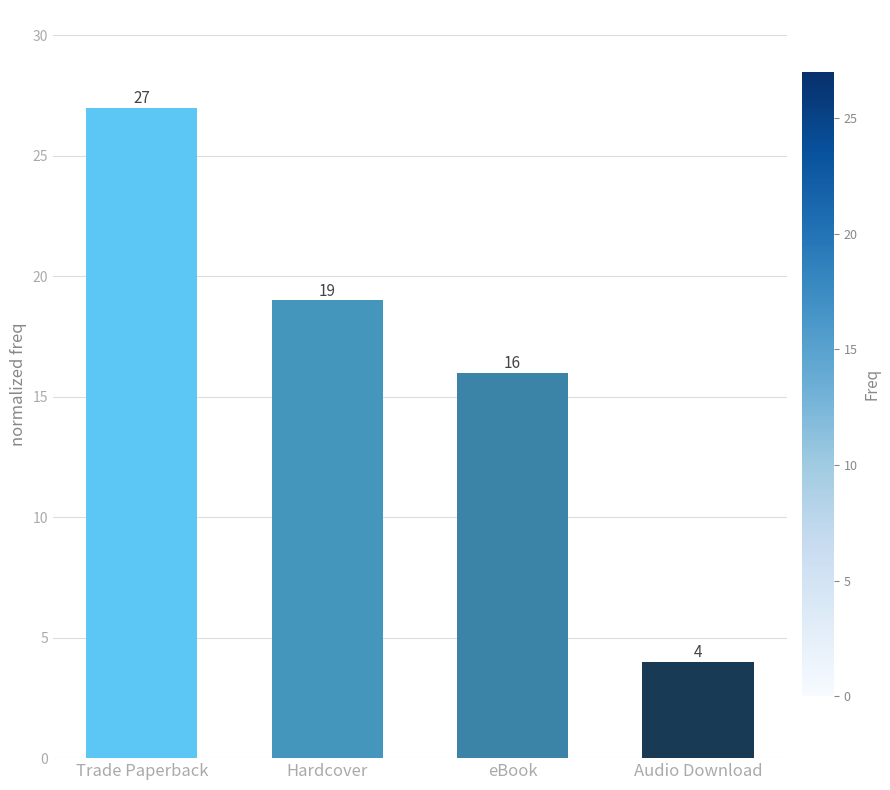

What is the greatest value displayed?

27